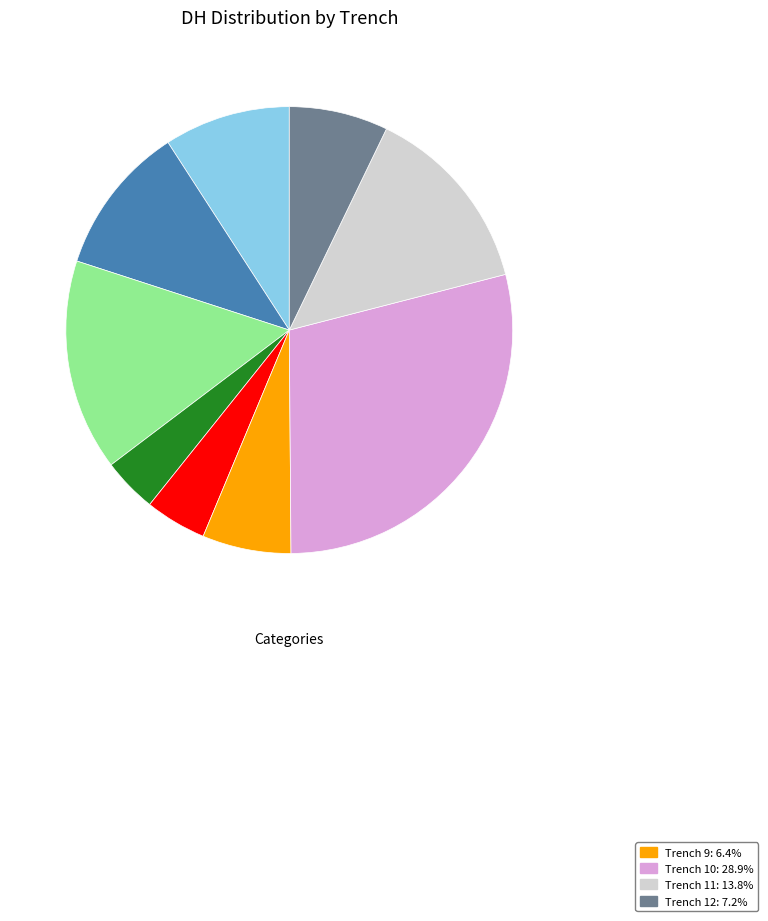

How many segments does this pie chart have?

9